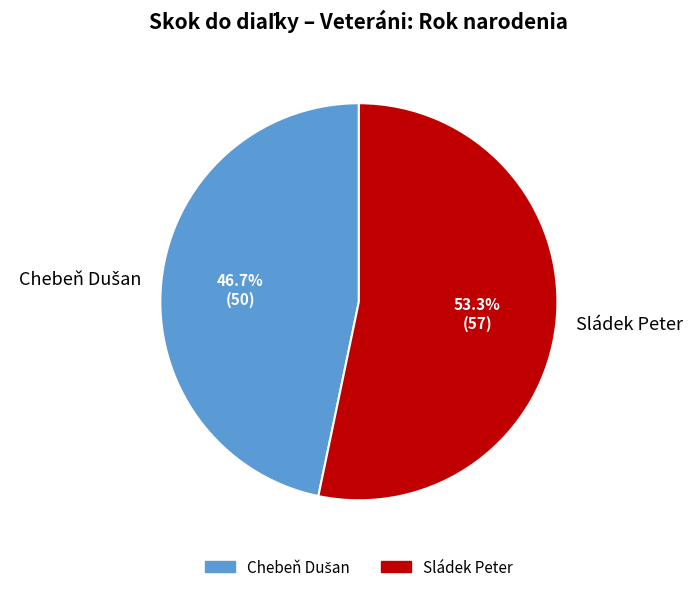

What is the largest slice in the pie chart?

Sládek Peter